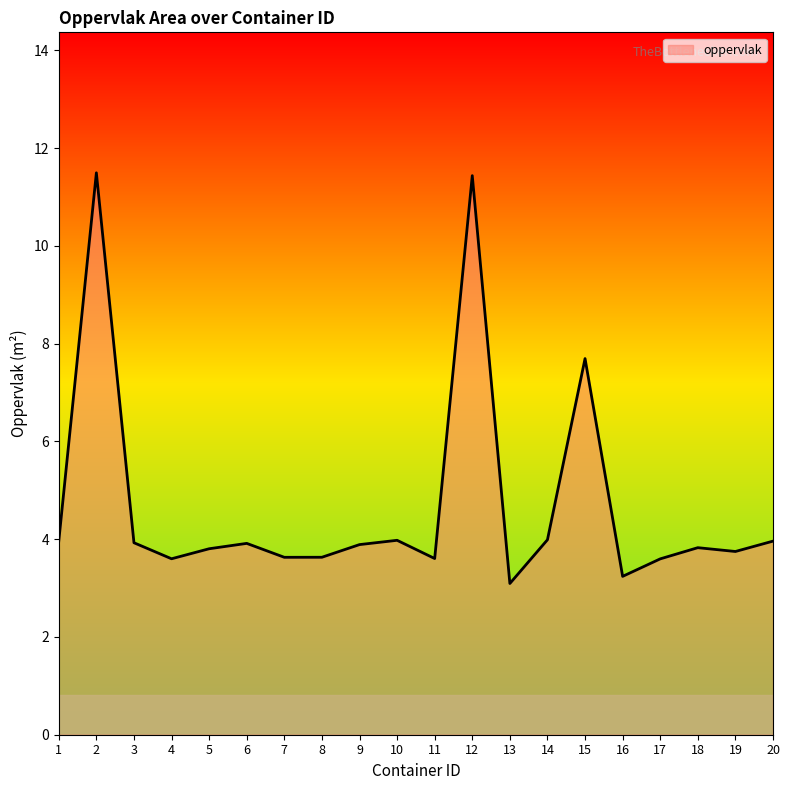

Where is the first local maximum?

2